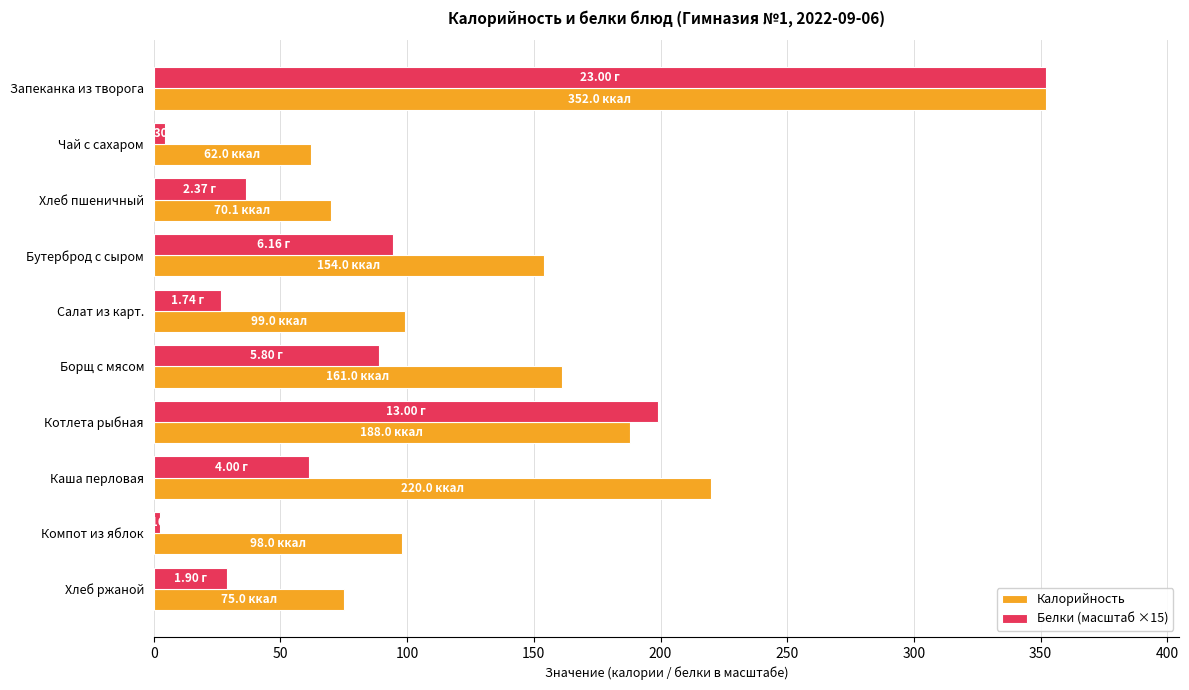

At which label is Белки (масштаб ×15) closest to 177?

Котлета рыбная